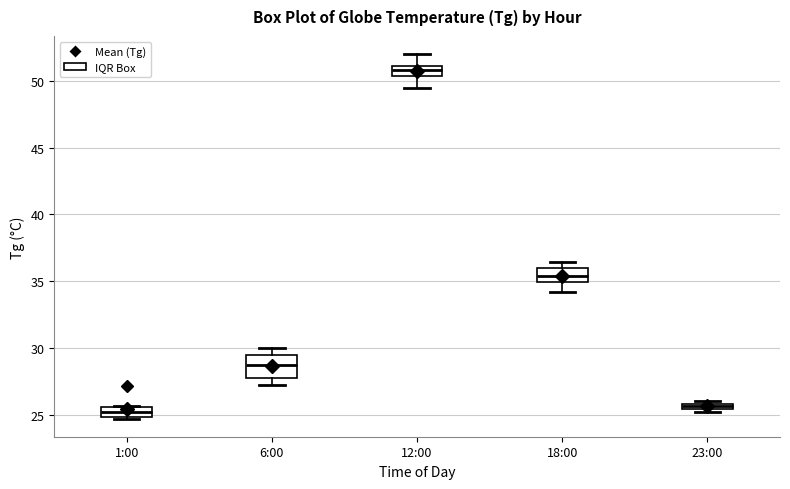

Comparing the boxes themselves (not the whiskers), which one is the tallest?

6:00